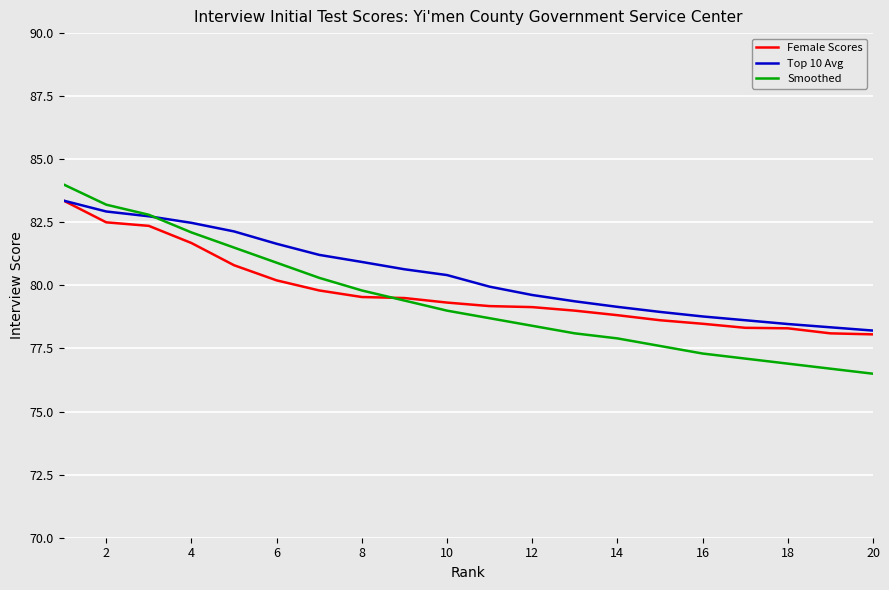

What is the smallest value displayed?

76.5